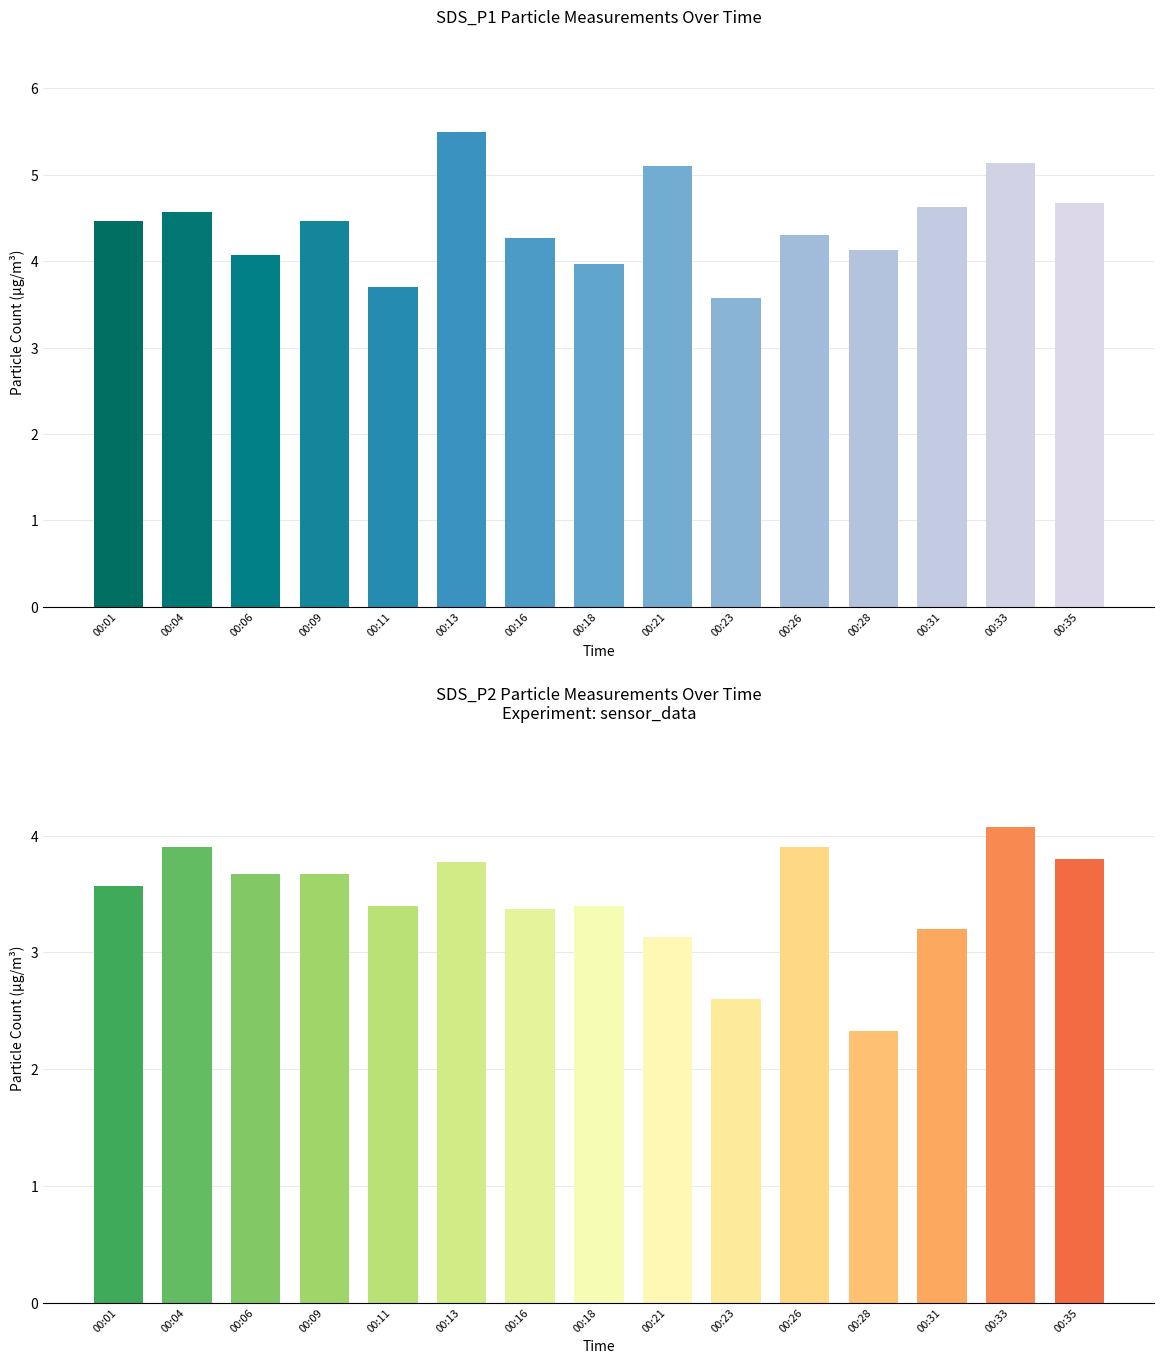

Which has a higher value, 00:33 or 00:35?

00:33